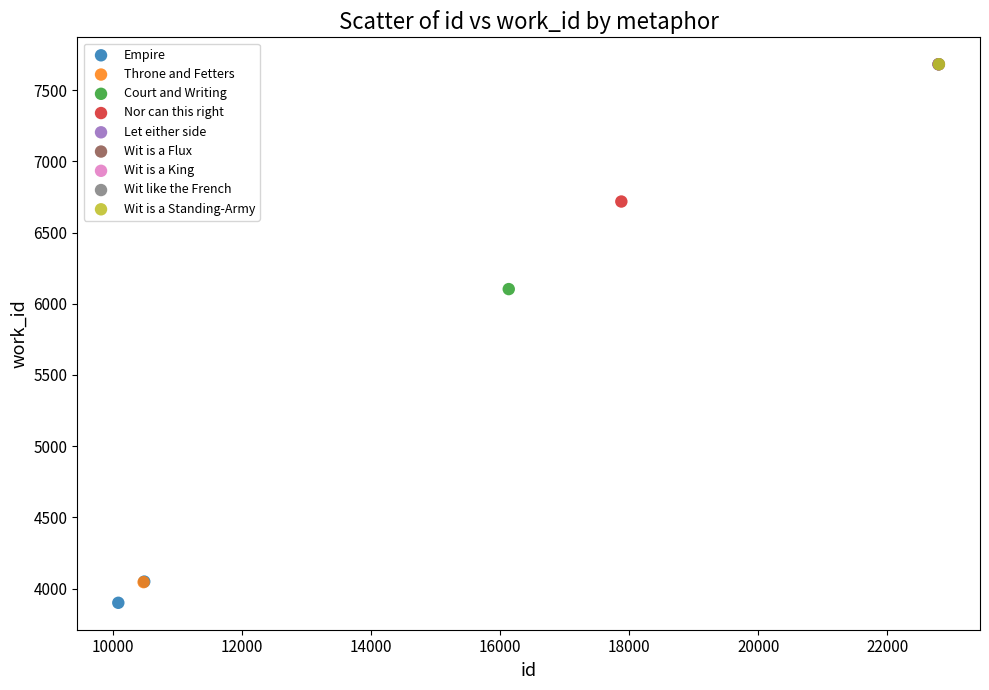

What are all the series names shown in the legend?

Empire, Throne and Fetters, Court and Writing, Nor can this right, Let either side, Wit is a Flux, Wit is a King, Wit like the French, Wit is a Standing-Army